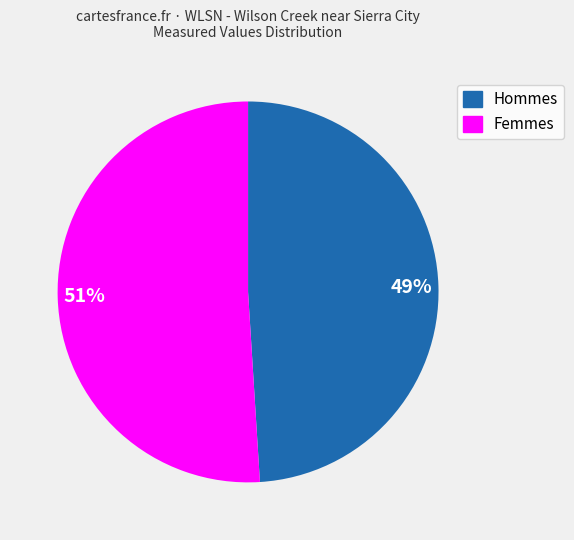

Which slice is the largest?

51%